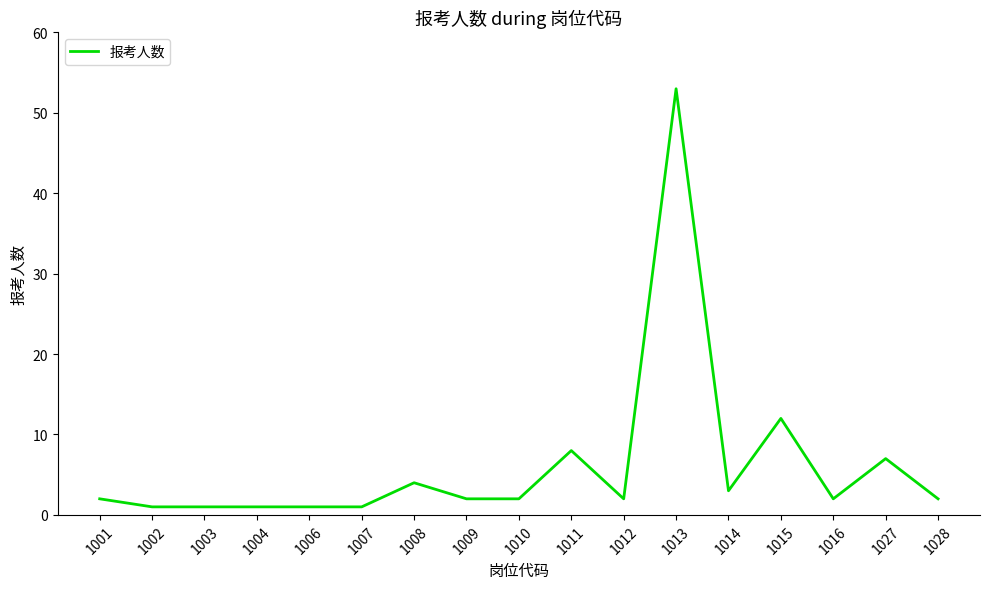

True or false: there are more than 2 points higher than both neighbors.

True